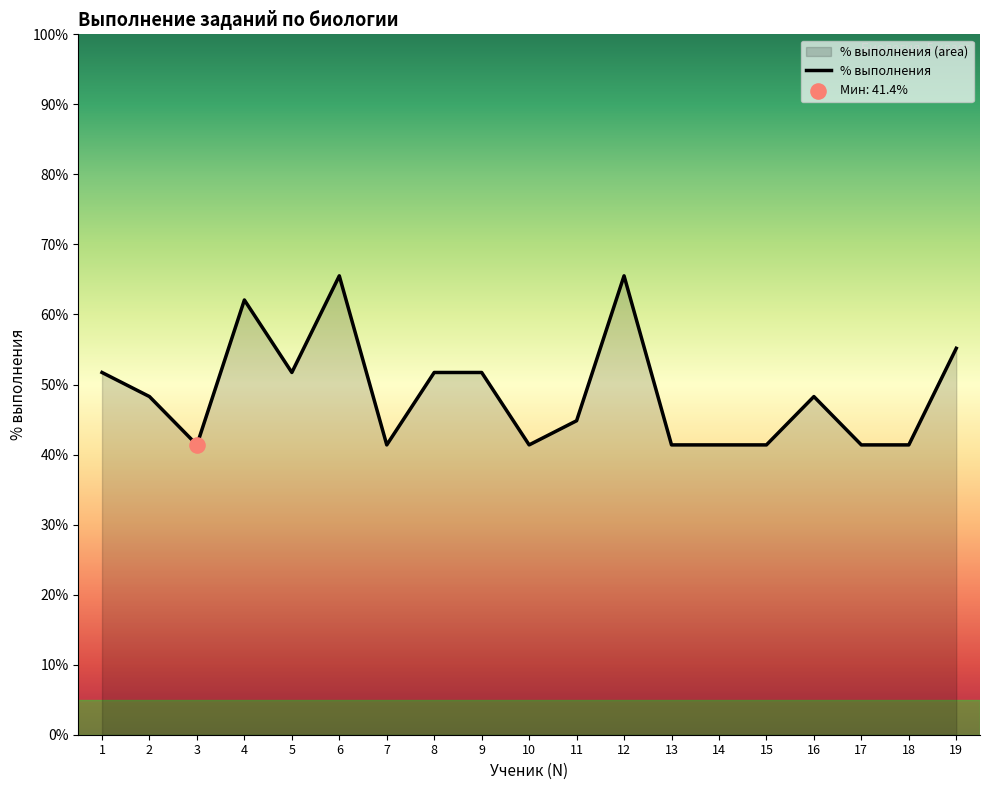

What is the difference between the maximum and minimum values?

24.1